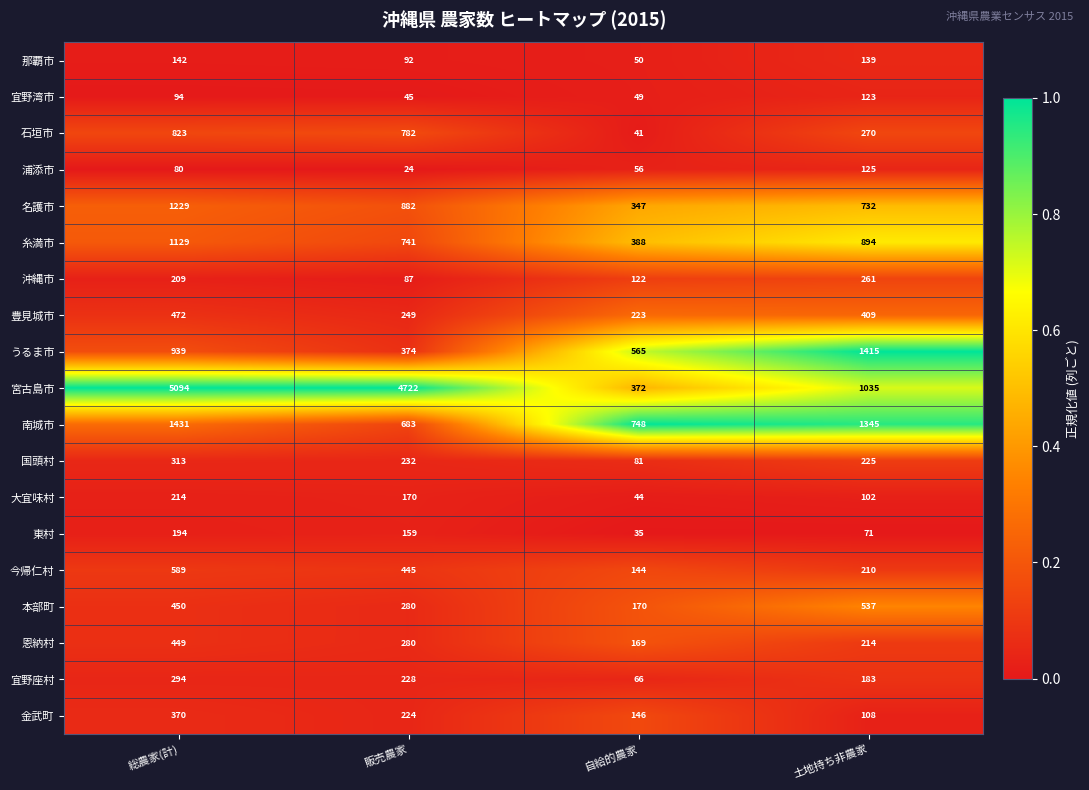

The 大宜味村 series shows 44 at 自給的農家. True or false?

True